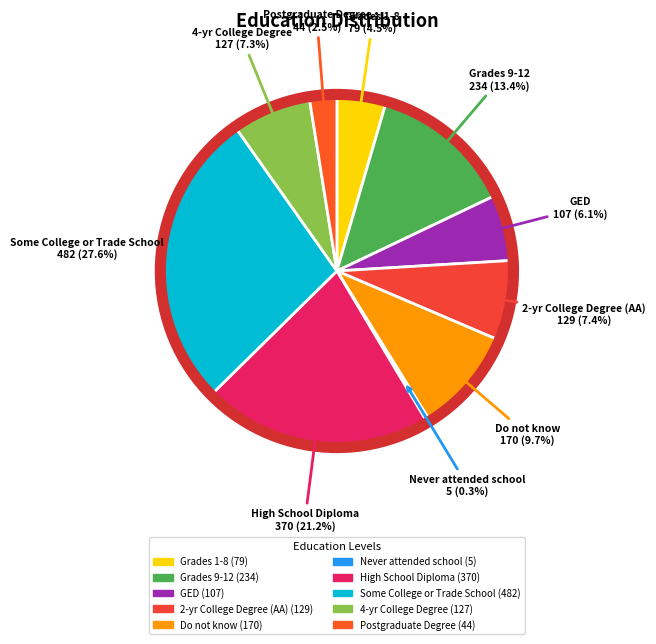

Do Some College or Trade School and Postgraduate Degree together represent more than half of the pie?

No